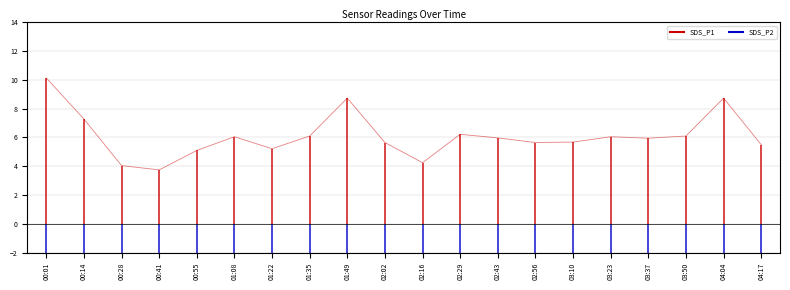

True or false: SDS_P2 and SDS_P1 intersect in this chart.

False